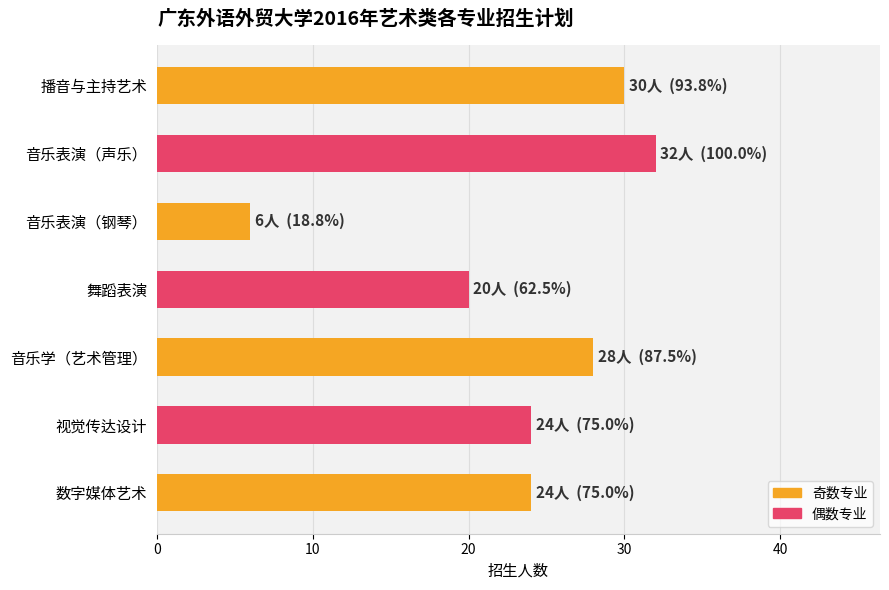

Are the bars horizontal?

Yes